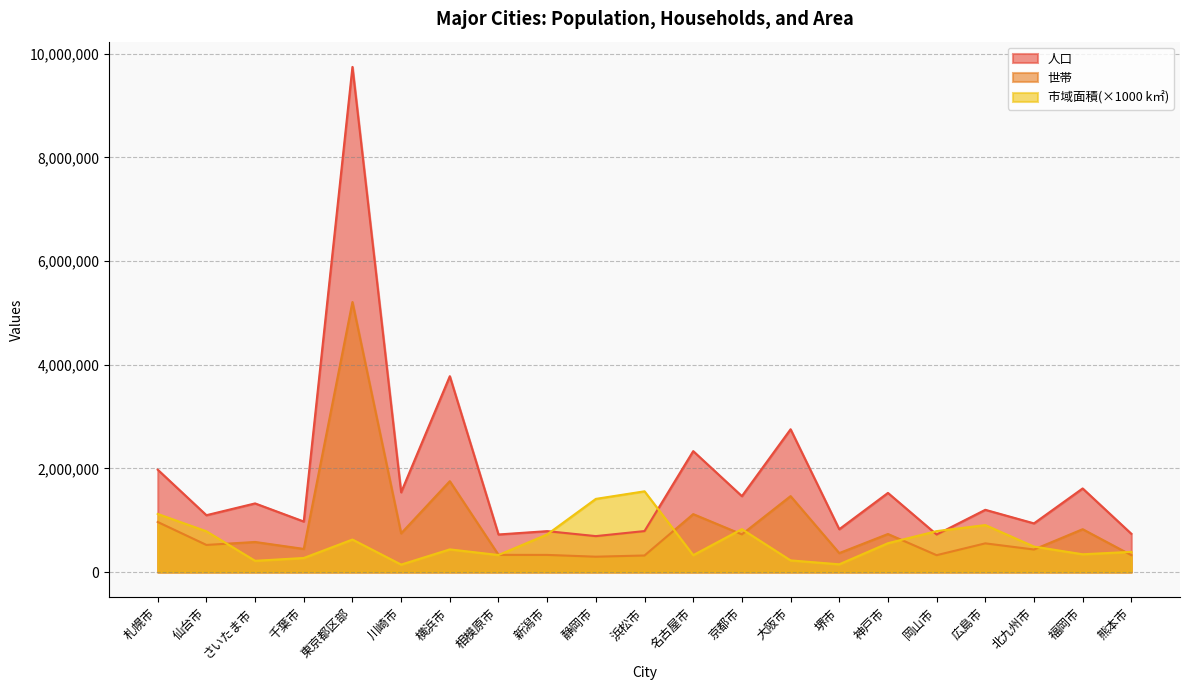

How many data points in 世帯 are above 553993?

10